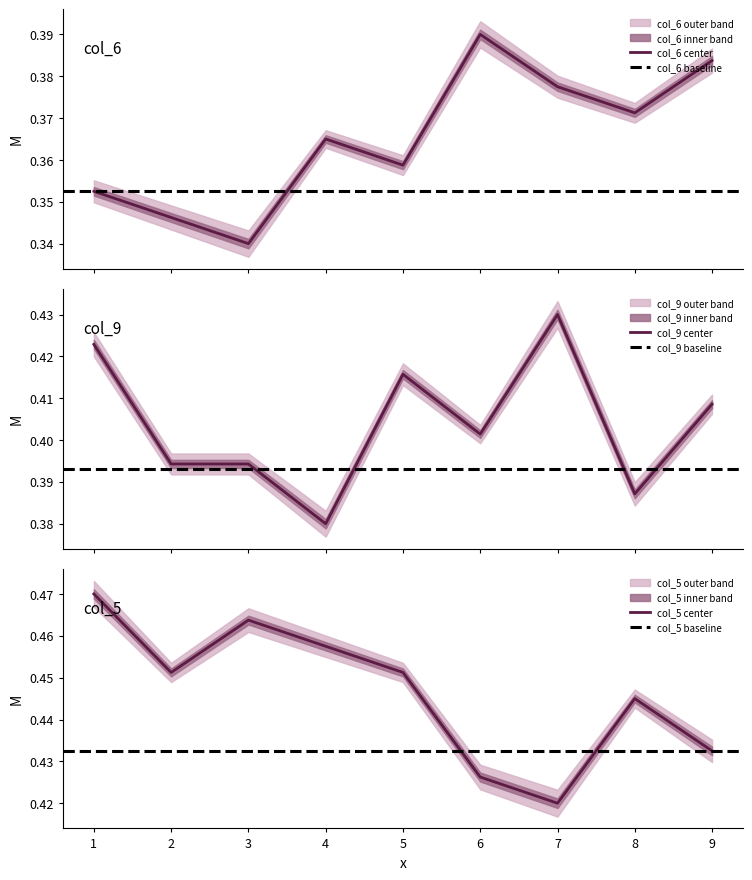

Does the chart display data point markers on the line(s)?

No